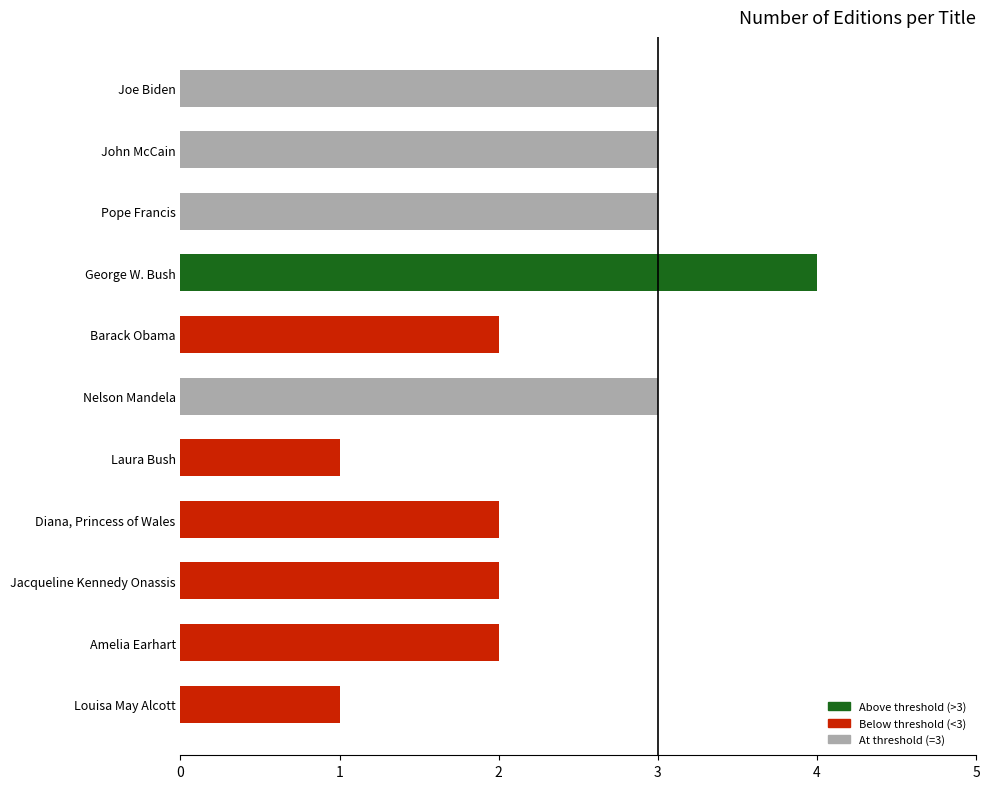

How many series are shown in this chart?

1